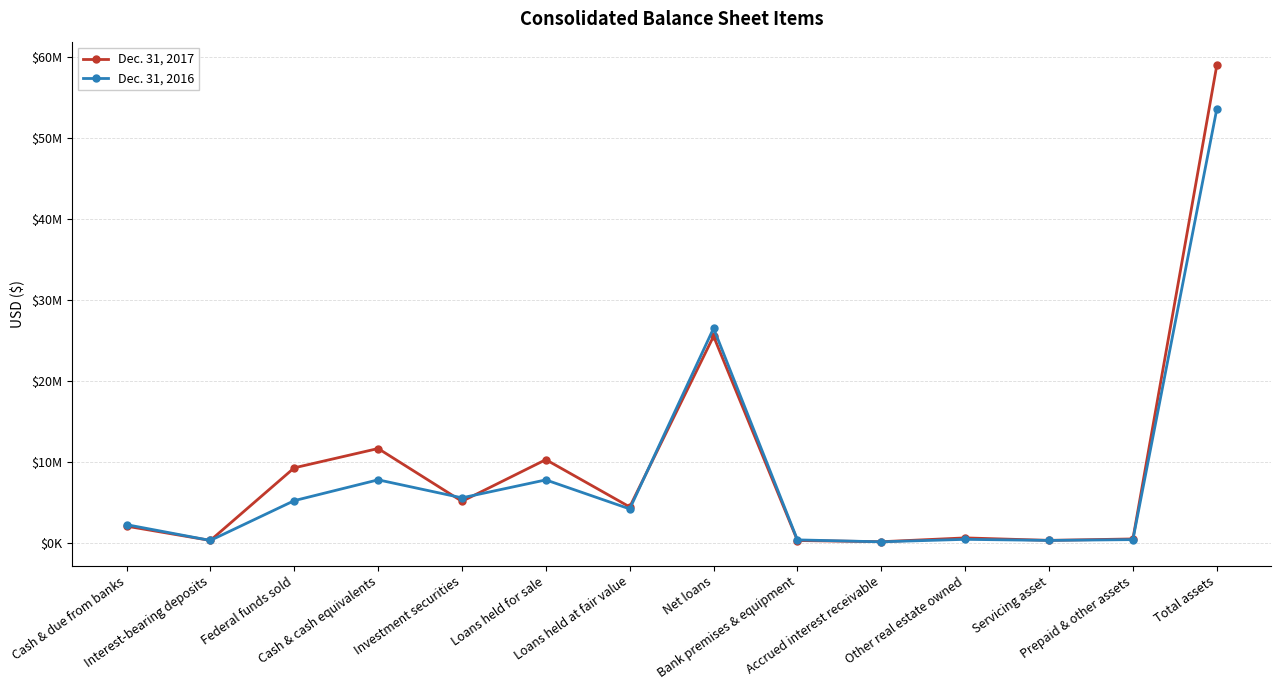

Rank the categories by Dec. 31, 2016 value from lowest to highest.

Accrued interest receivable, Interest-bearing deposits, Servicing asset, Bank premises & equipment, Prepaid & other assets, Other real estate owned, Cash & due from banks, Loans held at fair value, Federal funds sold, Investment securities, Loans held for sale, Cash & cash equivalents, Net loans, Total assets